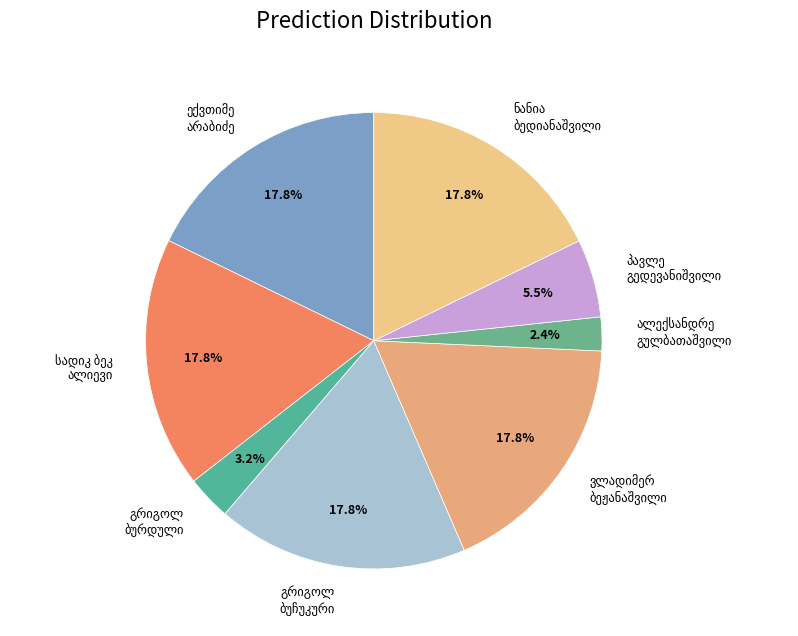

How many slices are in this pie chart?

8